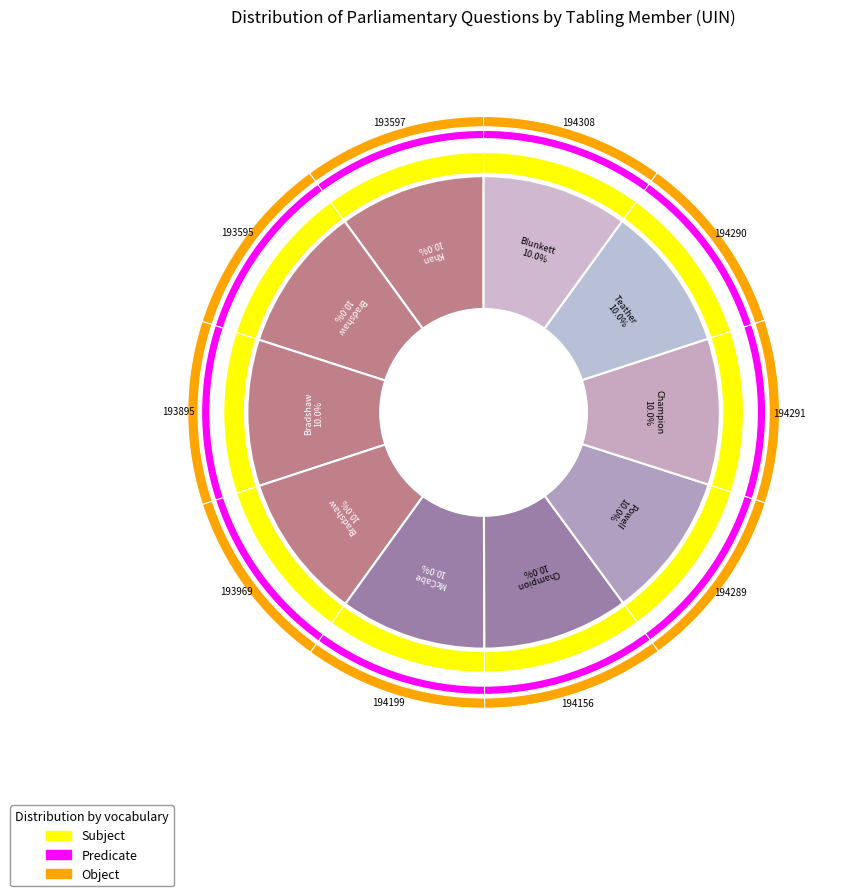

To the nearest percent, what portion does Sarah Champion (193895) represent?

10%